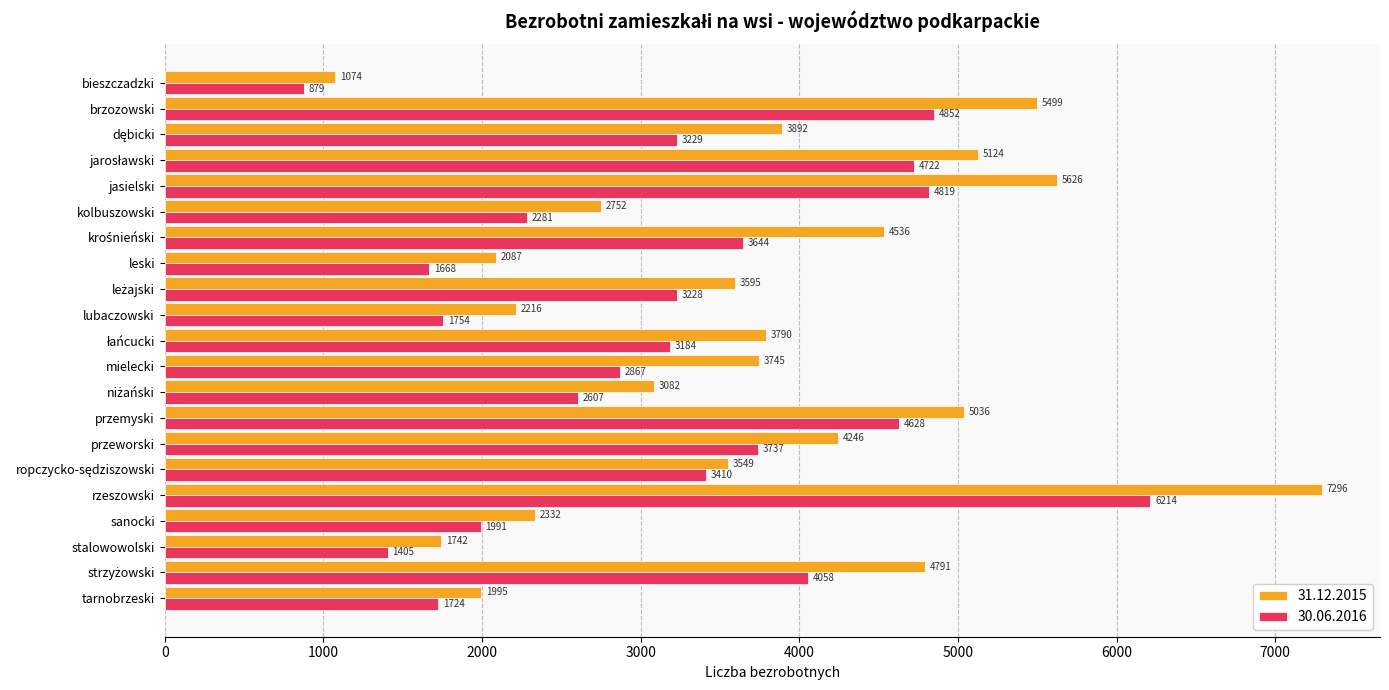

Rank the series by their average value, from lowest to highest.

30.06.2016, 31.12.2015